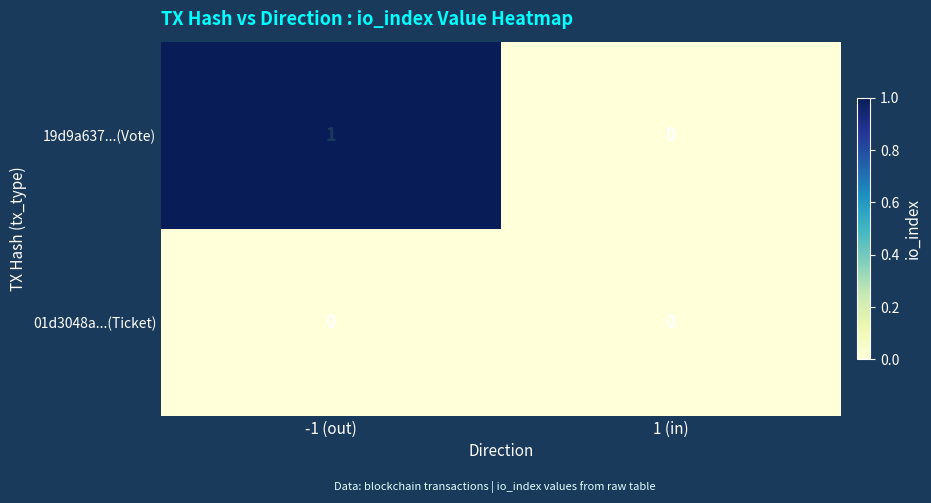

Is the value of 01d3048a...(Ticket) at -1 (out) greater than the value of 19d9a637...(Vote) at -1 (out)?

No